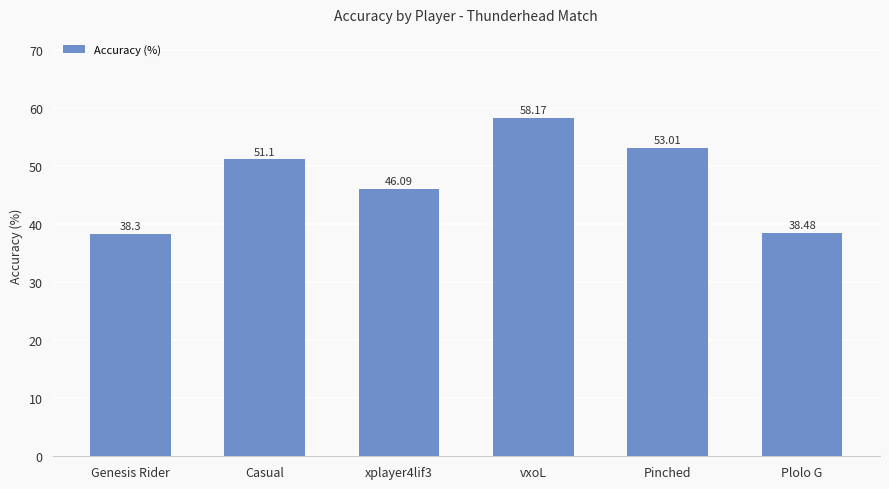

What is the value of the 4th bar from the left?

58.2